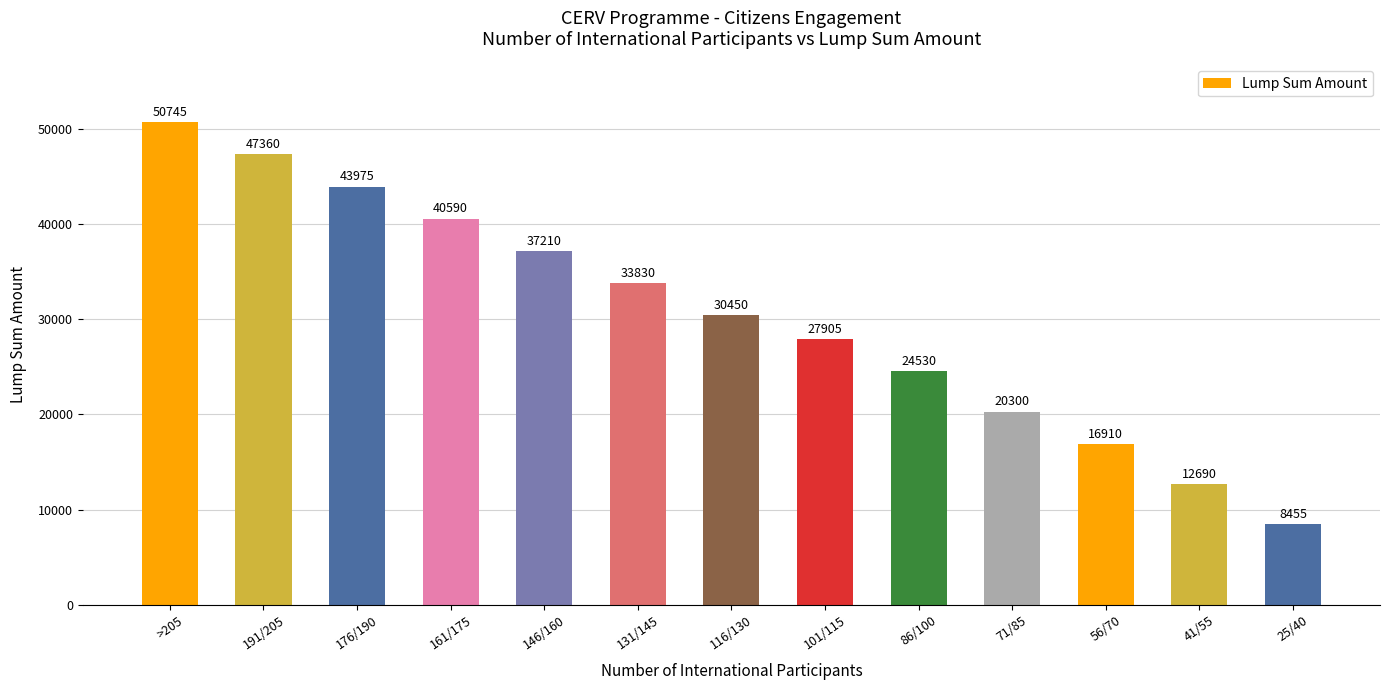

True or false: the data shows 27905 at 101/115.

True